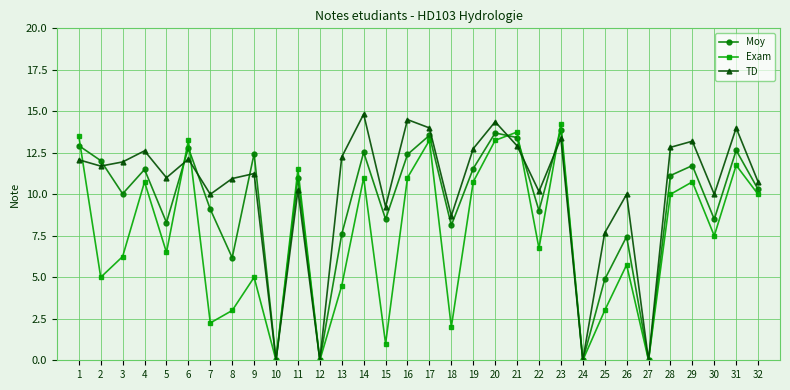

Between which two adjacent categories do Moy and TD first intersect?

2 and 3